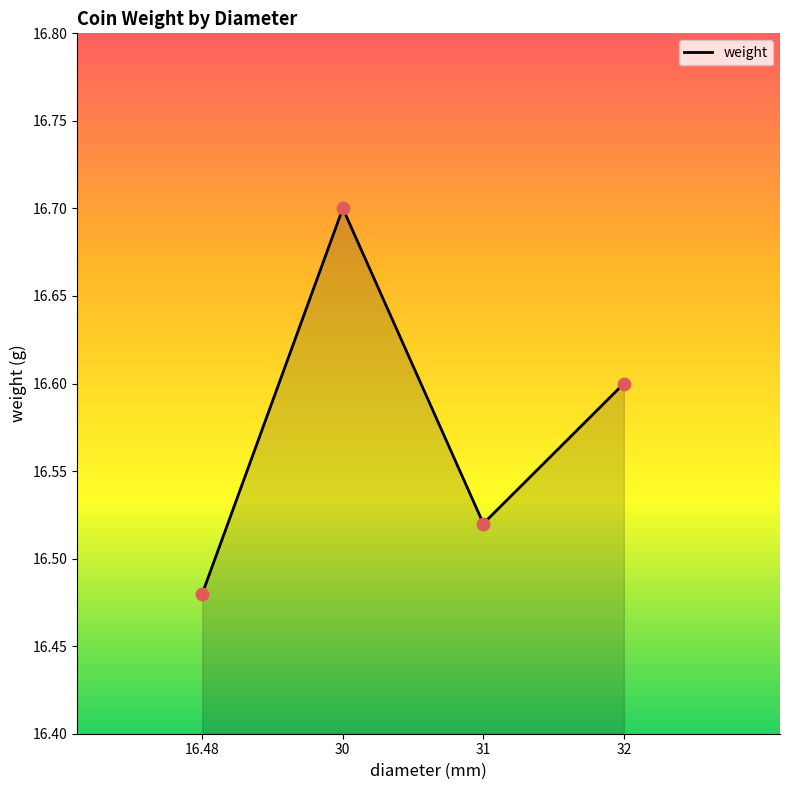

Approximately how many times larger is the value at 16.48 compared to 30?

1.0